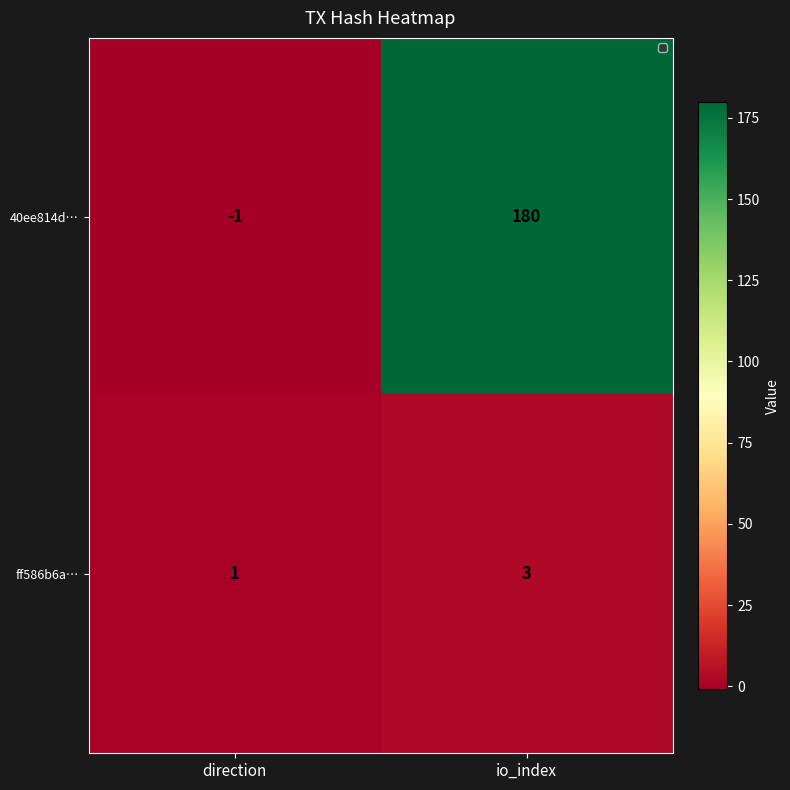

Count the number of data series in this chart.

2